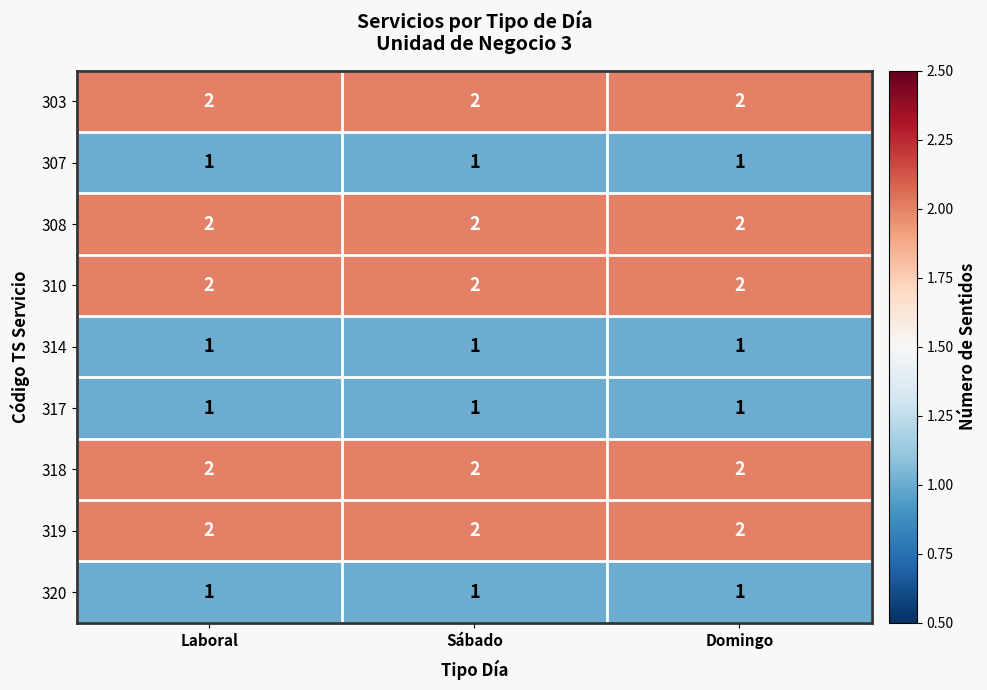

The value of 319 at Domingo is 3. True or false?

False